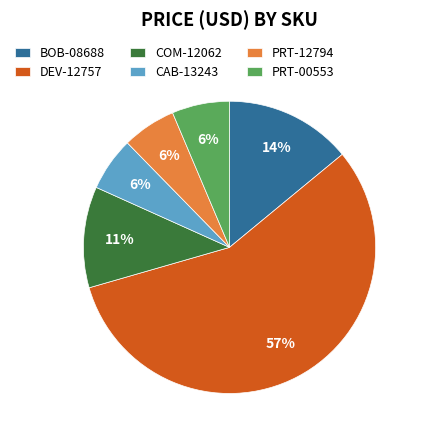

Between DEV-12757 and COM-12062, which is larger?

DEV-12757